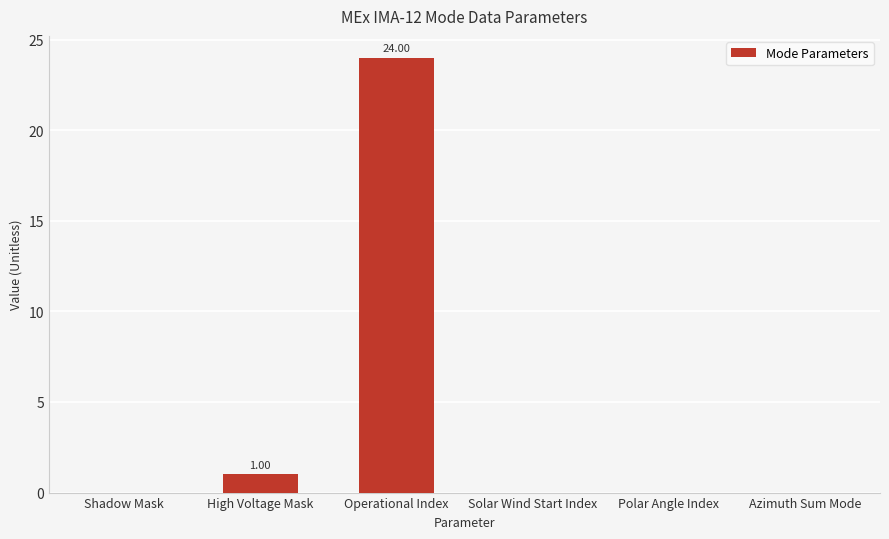

What is the sum of all values?

25